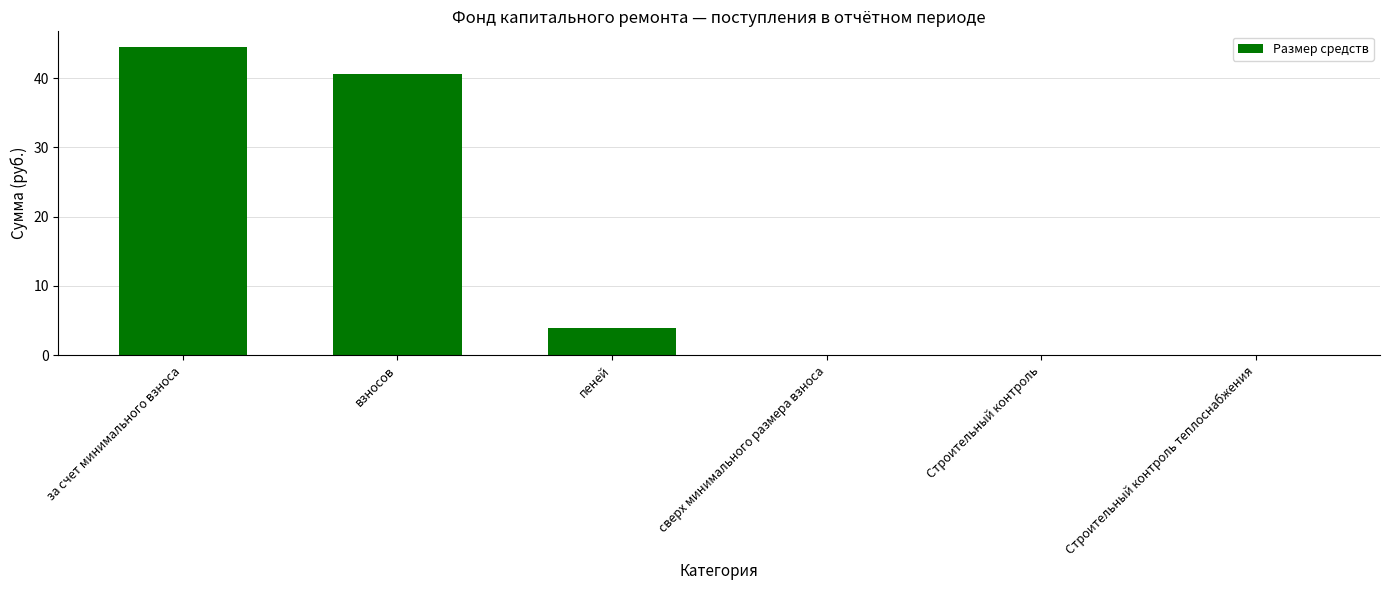

What is the sum of all values?

89.1